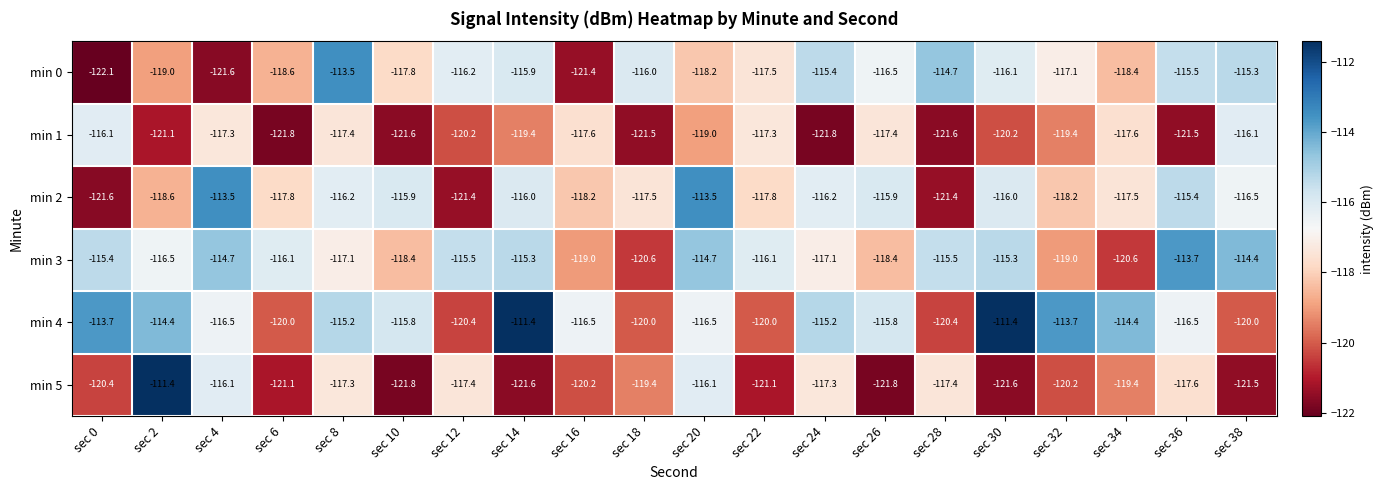

How many data points does each series have?

20